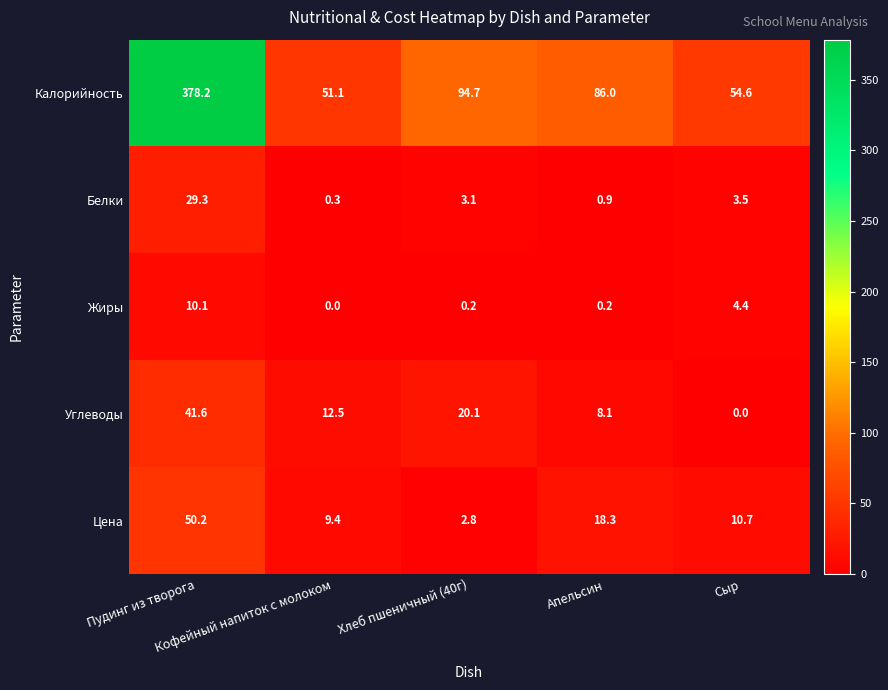

At how many categories does at least one series exceed 62?

3